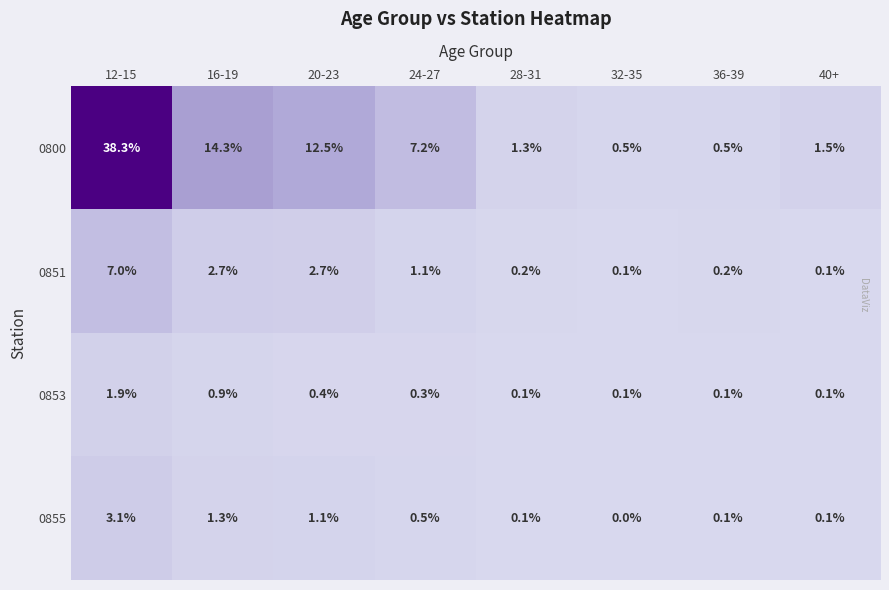

Which label corresponds to the largest value in the chart?

12-15